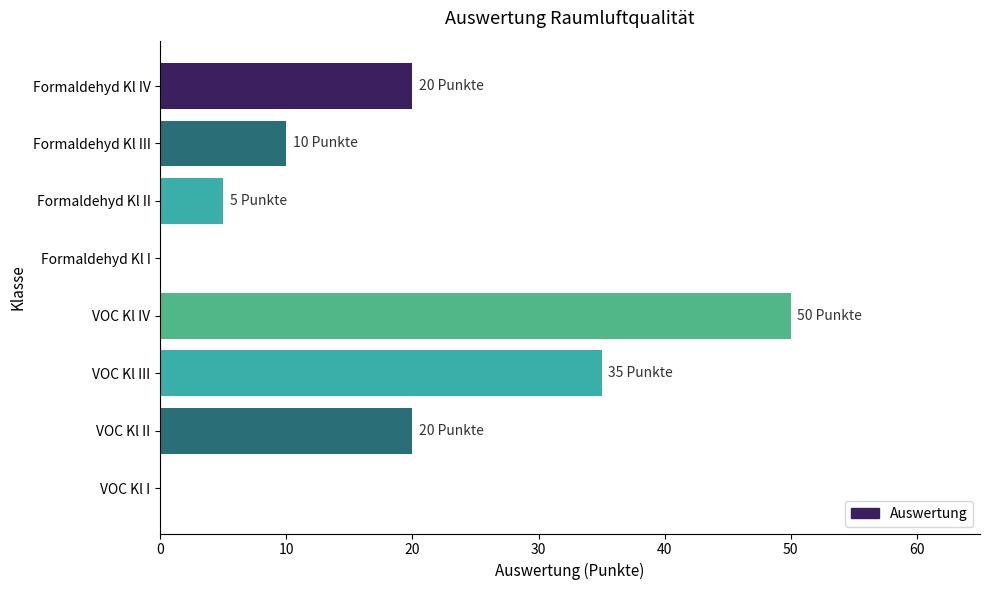

True or false: the data shows 5 at Formaldehyd Kl II.

True